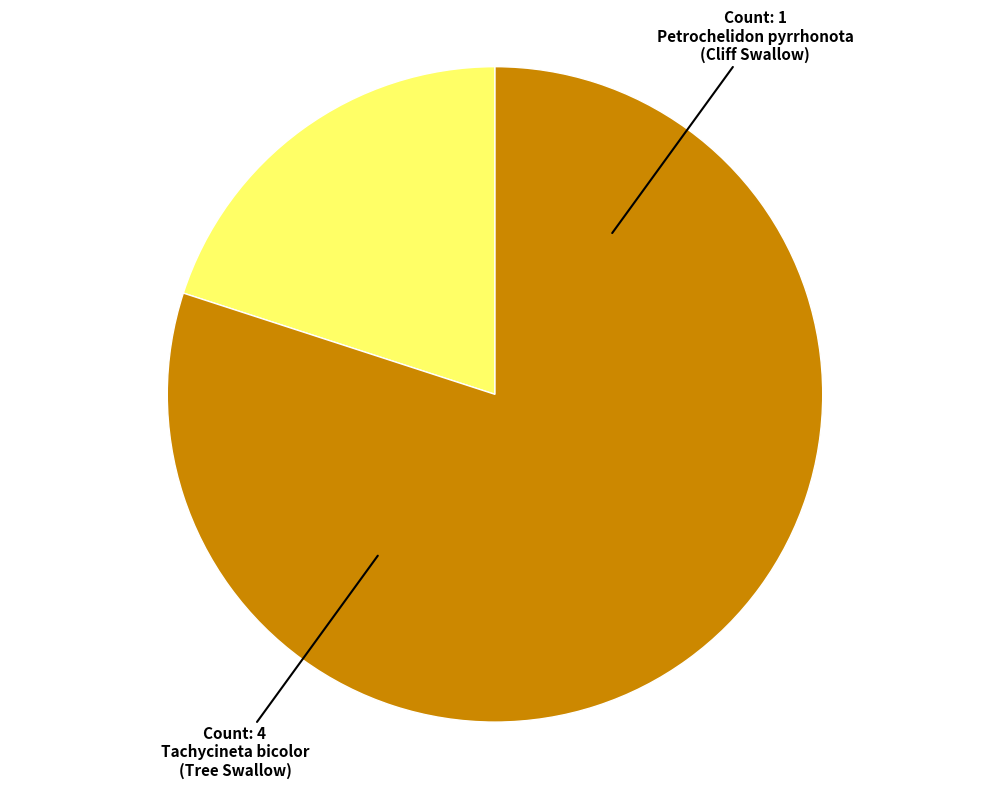

Is there a majority slice in this chart?

Yes